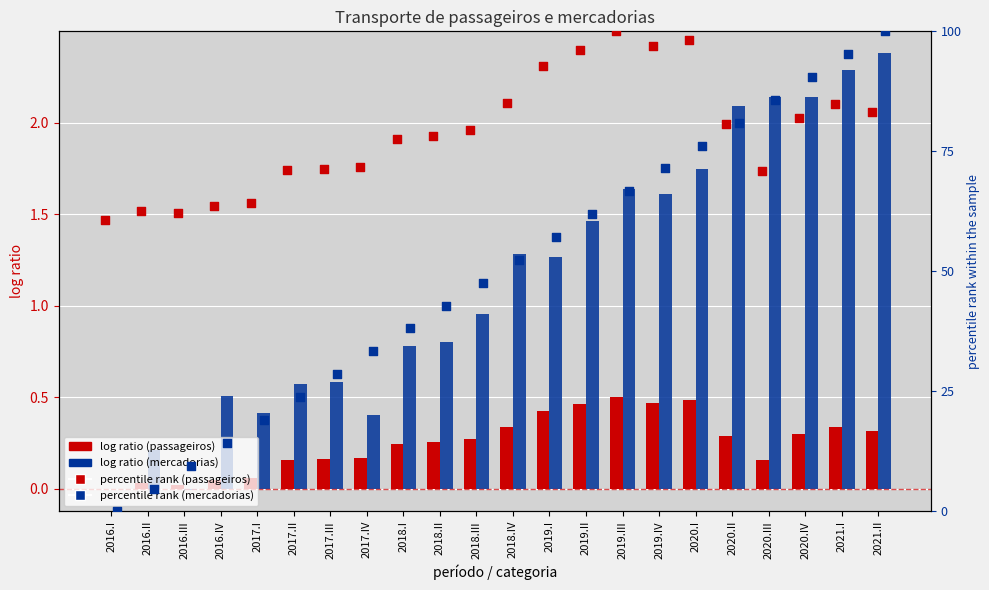

Which series has the largest total across all categories?

percentile rank (passageiros)